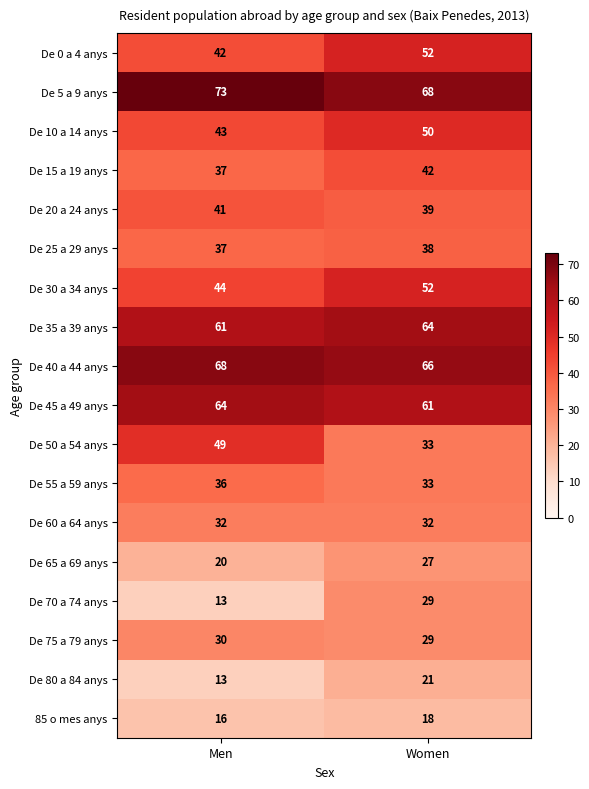

What is the difference between the De 30 a 34 anys values at Women and Men?

8